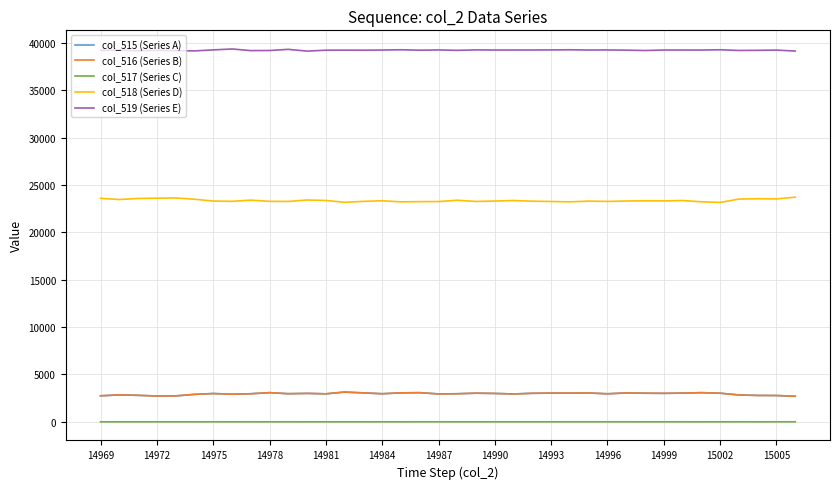

What is the maximum value for col_518 (Series D)?

23708